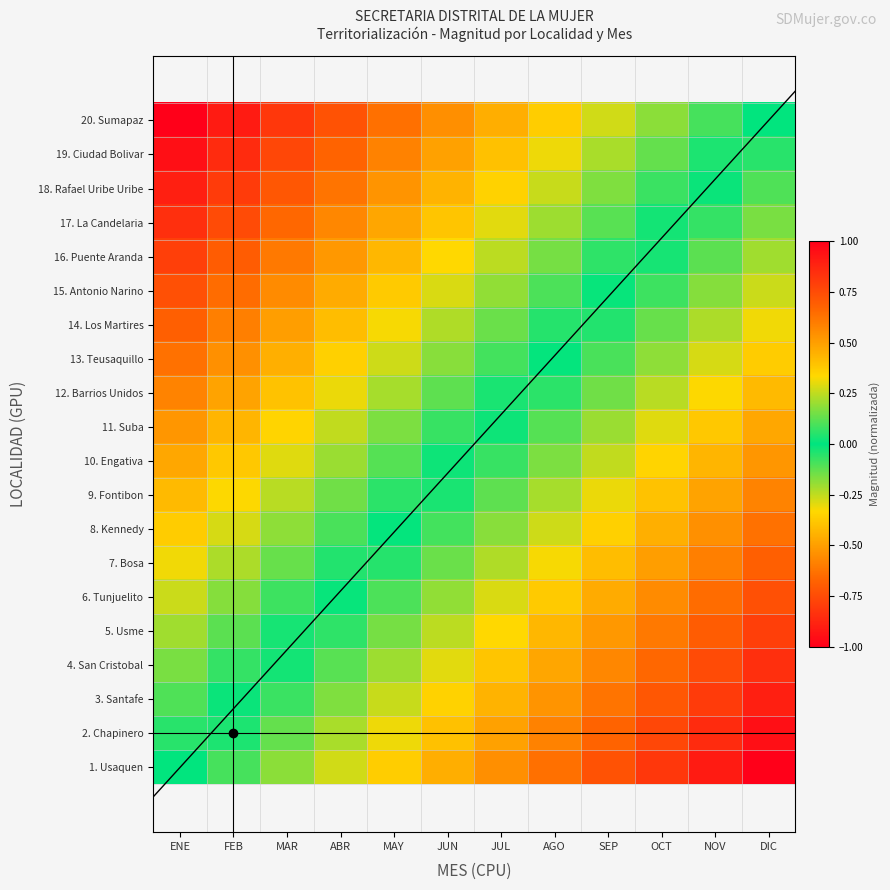

What is the spread (max minus min) of values at MAR?

1.0